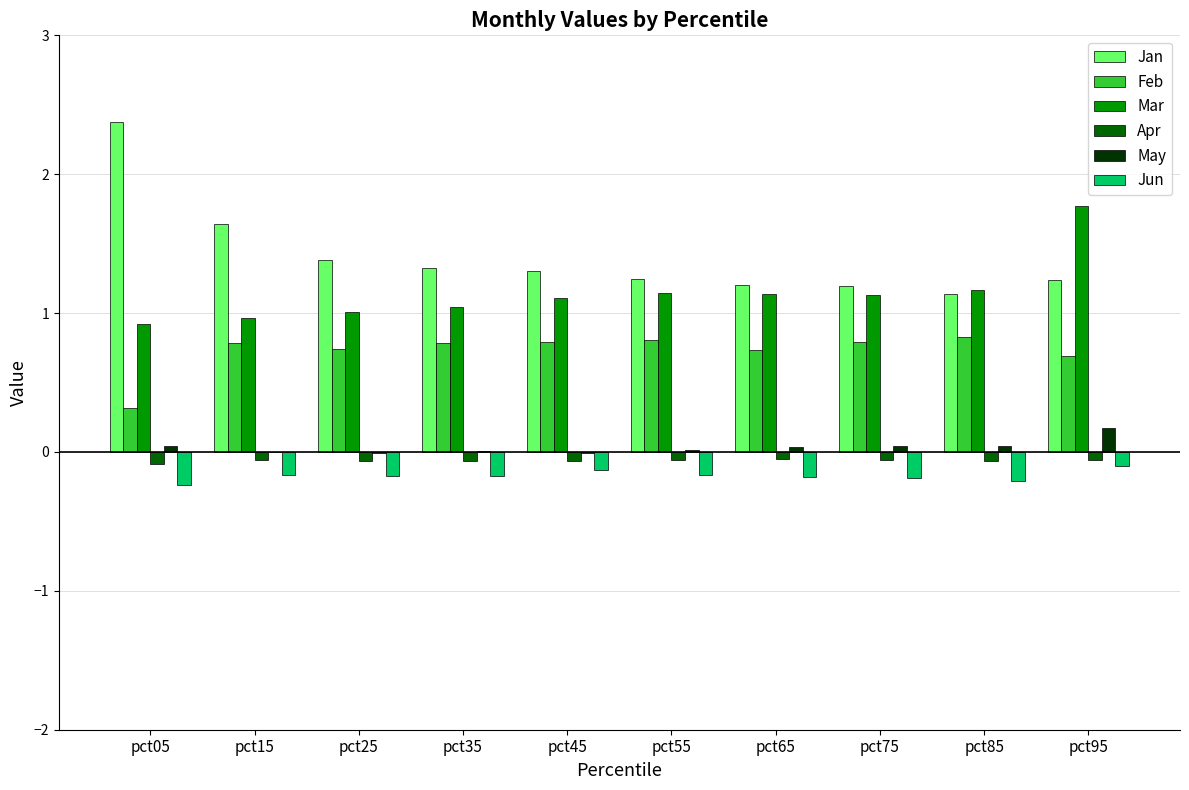

True or false: Mar has a value of 0.4 at pct55.

False